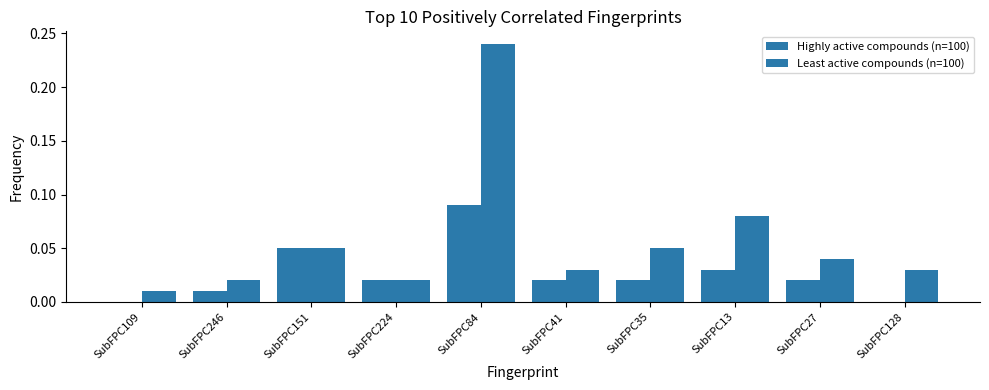

Reading left to right, list all the values displayed in this chart.

Highly active compounds (n=100): SubFPC109=0.0	SubFPC246=0.0	SubFPC151=0.1	SubFPC224=0.0	SubFPC84=0.1	SubFPC41=0.0	SubFPC35=0.0	SubFPC13=0.0	SubFPC27=0.0	SubFPC128=0.0
Least active compounds (n=100): SubFPC109=0.0	SubFPC246=0.0	SubFPC151=0.1	SubFPC224=0.0	SubFPC84=0.2	SubFPC41=0.0	SubFPC35=0.1	SubFPC13=0.1	SubFPC27=0.0	SubFPC128=0.0